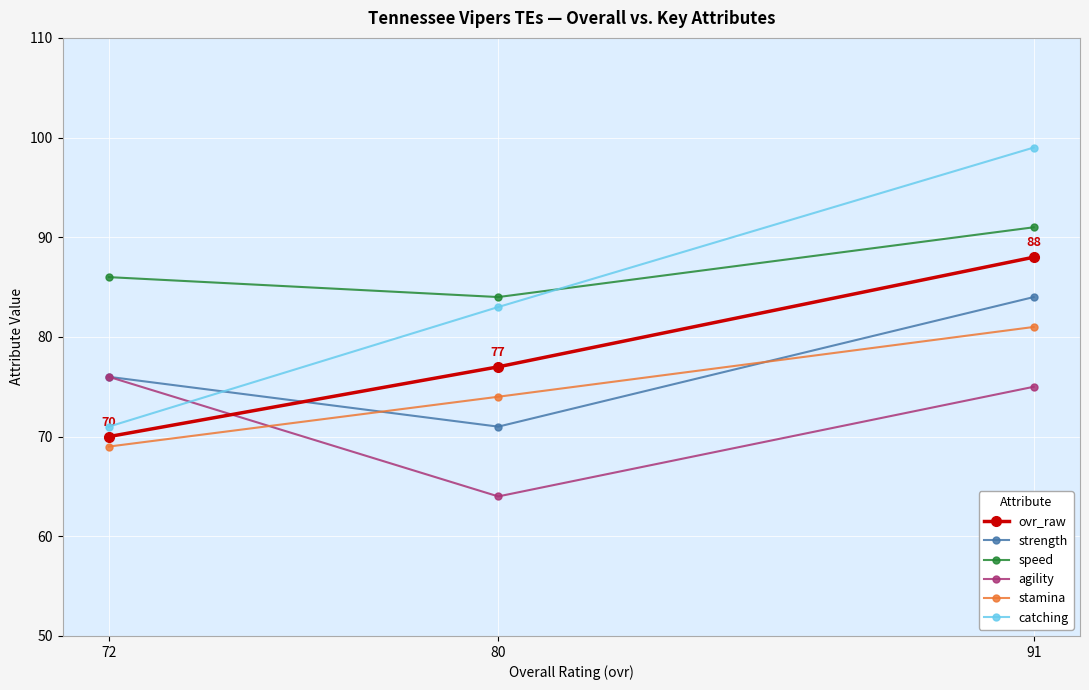

List the series in order of their peak value, lowest first.

agility, stamina, strength, ovr_raw, speed, catching